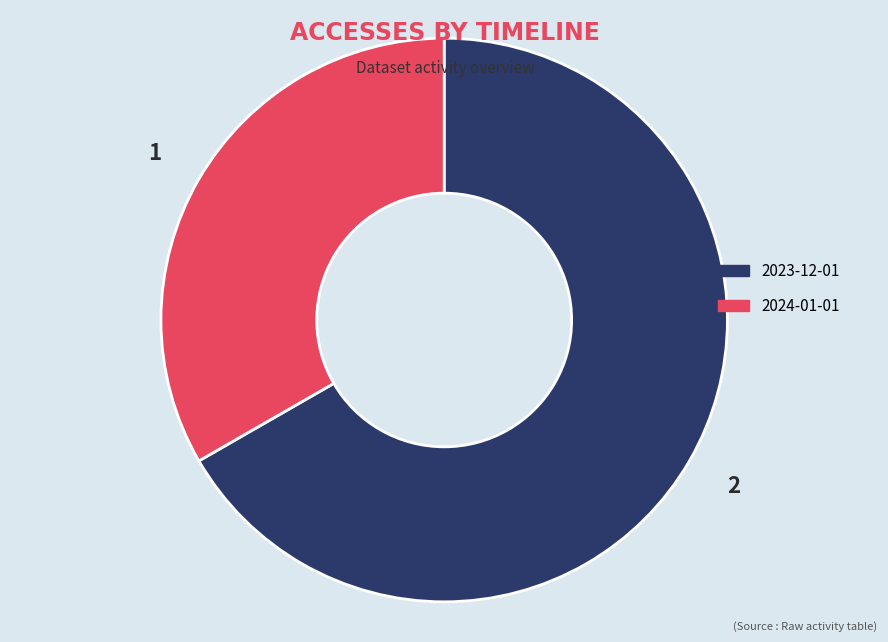

What is the ratio of the value at 2024-01-01 to the value at 2023-12-01?

0.5